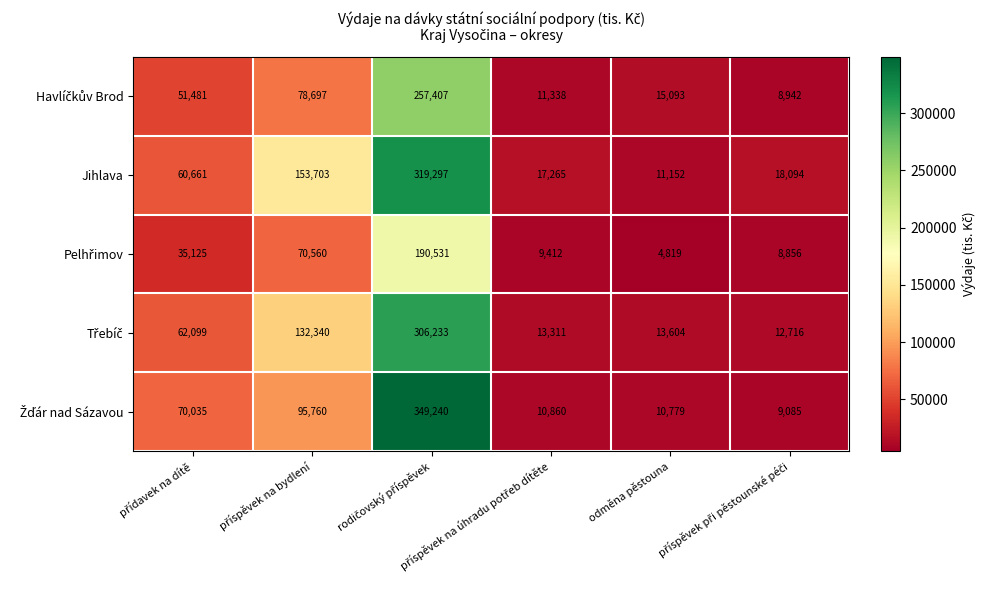

Which series has the largest total across all categories?

Jihlava